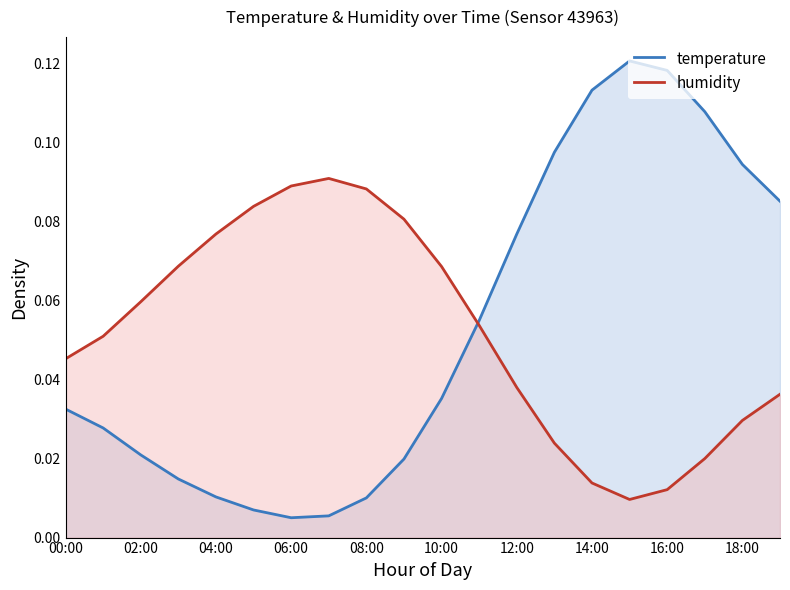

List the series in order of their peak value, highest first.

temperature, humidity